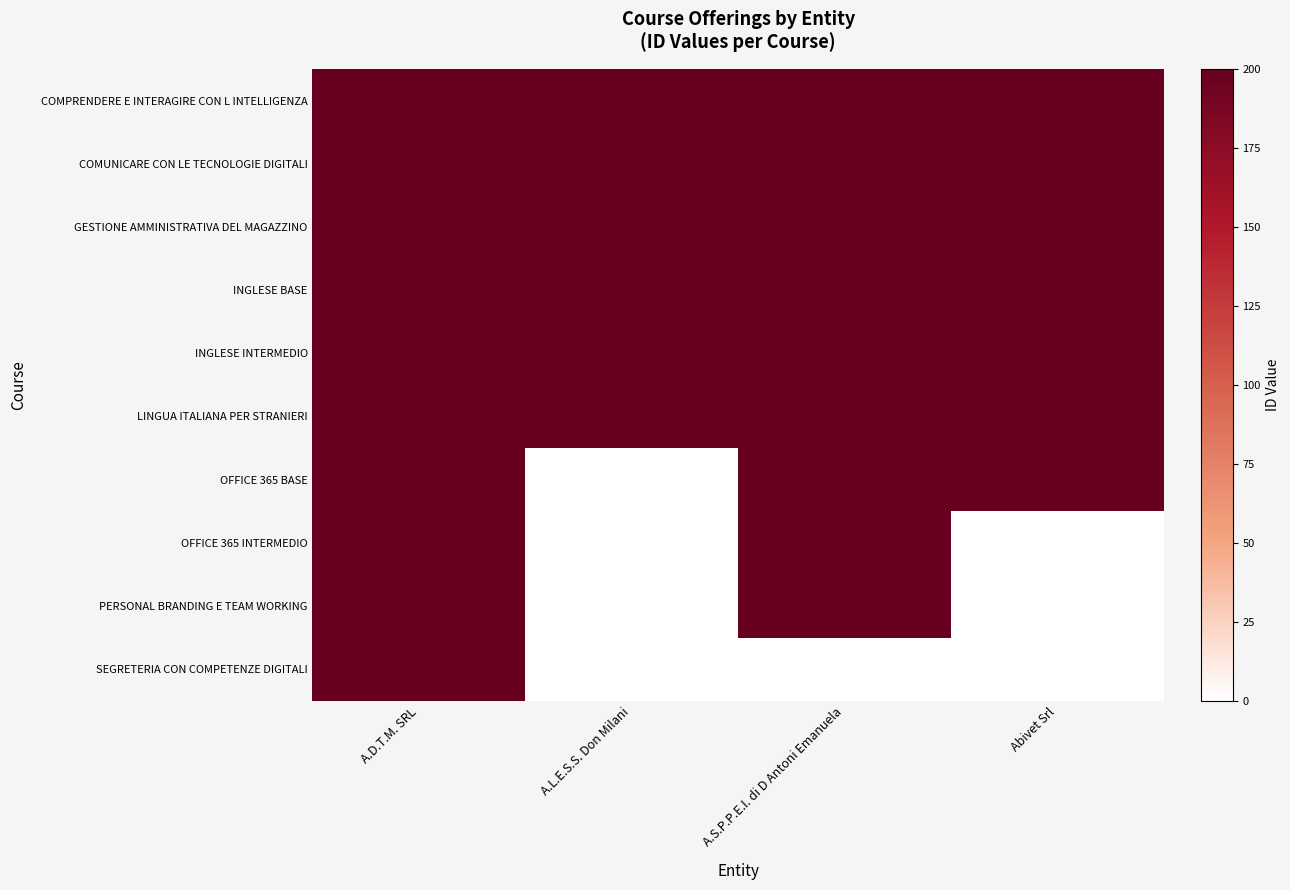

How many series are shown in this chart?

10